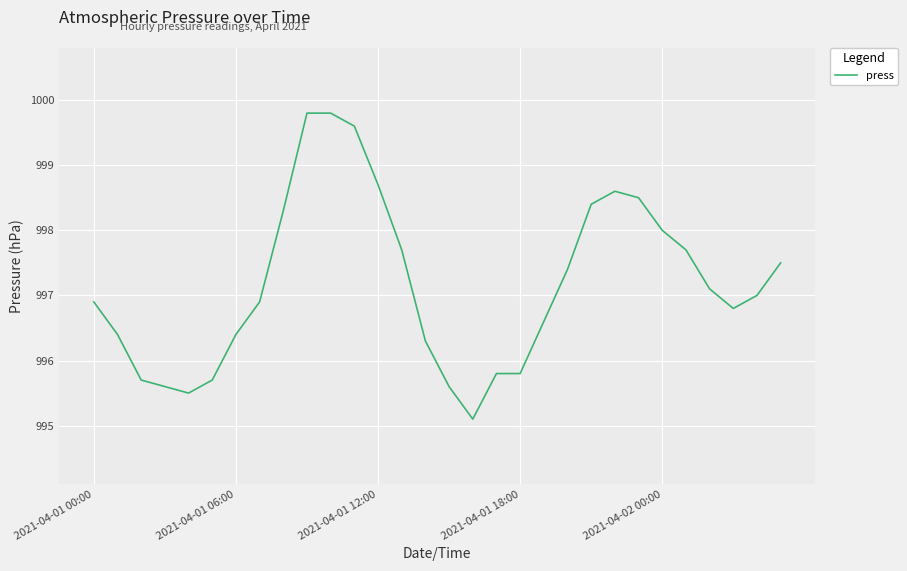

What is the difference between the maximum and minimum values?

4.7